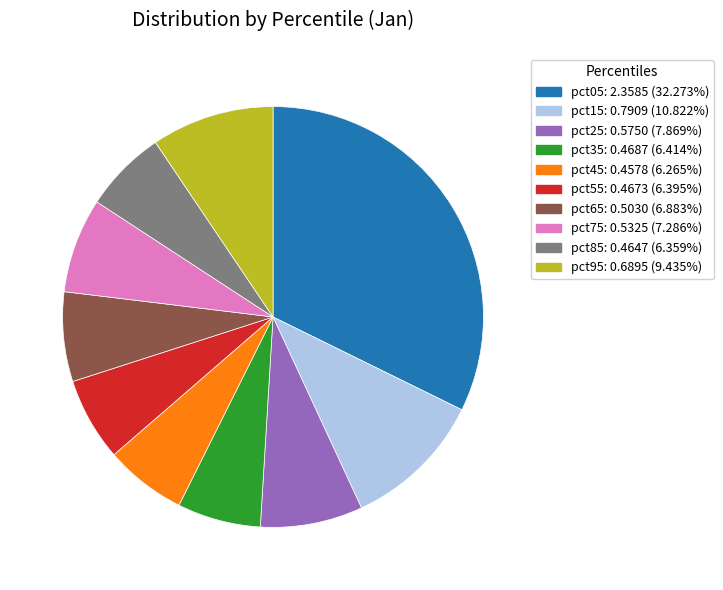

Combined, do pct65 and pct15 account for over 50%?

No